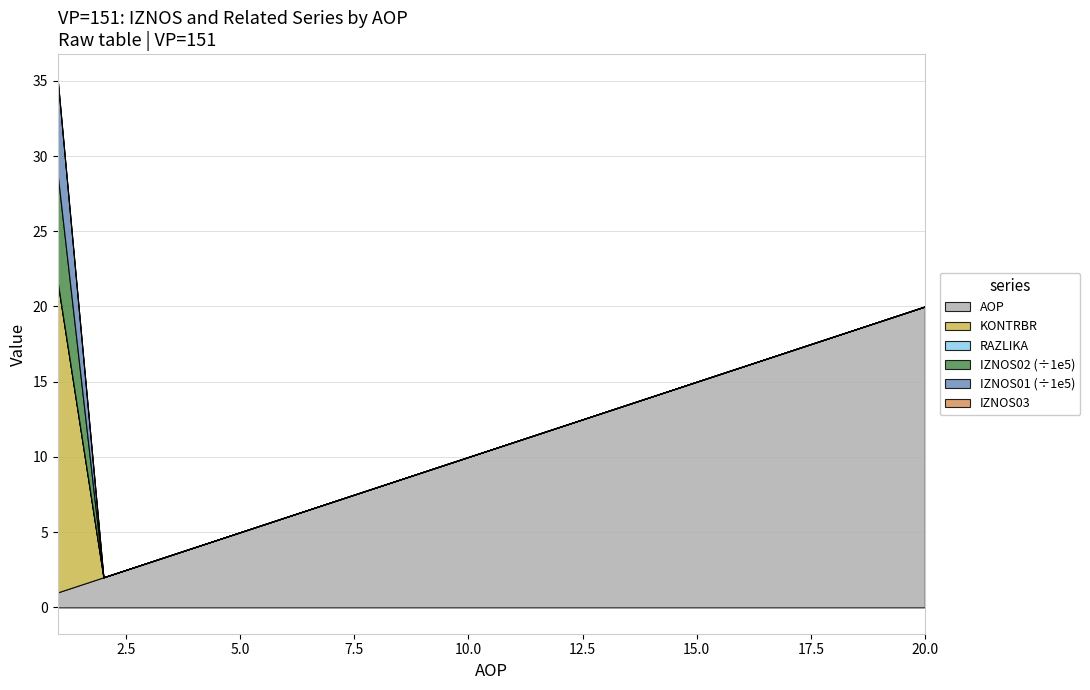

Reading left to right, transcribe all the data shown in this chart.

AOP: 1.0	2.0	3.0	4.0	5.0	6.0	7.0	8.0	9.0	10.0	11.0	12.0	13.0	14.0	15.0	16.0	17.0	18.0	19.0	20.0
KONTRBR: 2057.1	0.0	0.0	0.0	0.0	0.0	0.0	0.0	0.0	0.0	0.0	0.0	0.0	0.0	0.0	0.0	0.0	0.0	0.0	0.0
RAZLIKA: 0.4	0.0	0.0	0.0	0.0	0.0	0.0	0.0	0.0	0.0	0.0	0.0	0.0	0.0	0.0	0.0	0.0	0.0	0.0	0.0
IZNOS02: 713635.9	0.0	0.0	0.0	0.0	0.0	0.0	0.0	0.0	0.0	0.0	0.0	0.0	0.0	0.0	0.0	0.0	0.0	0.0	0.0
IZNOS01: 629795.3	0.0	0.0	0.0	0.0	0.0	0.0	0.0	0.0	0.0	0.0	0.0	0.0	0.0	0.0	0.0	0.0	0.0	0.0	0.0
IZNOS03: 0.0	0.0	0.0	0.0	0.0	0.0	0.0	0.0	0.0	0.0	0.0	0.0	0.0	0.0	0.0	0.0	0.0	0.0	0.0	0.0